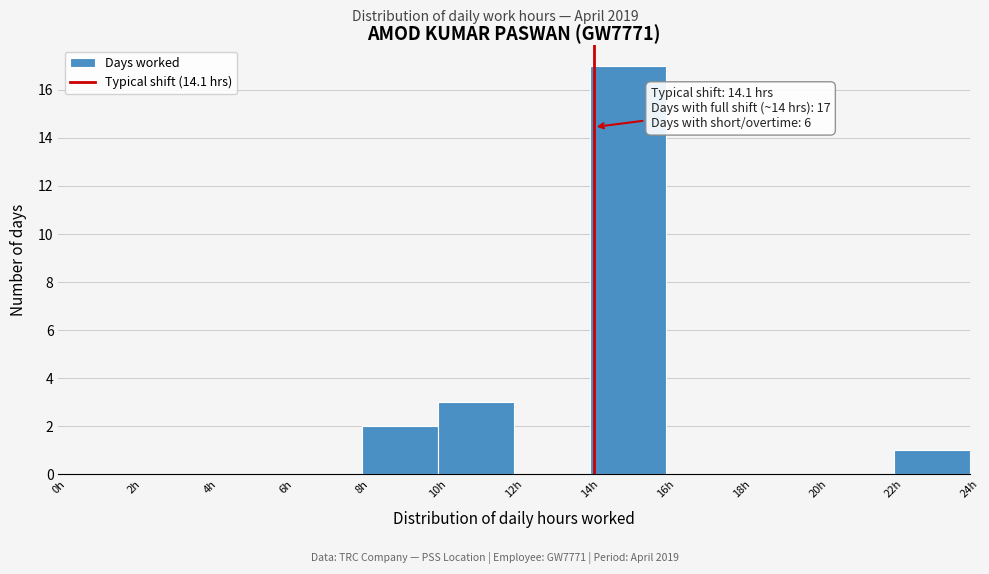

Which range on the x-axis has the tallest bar?

14 to 16